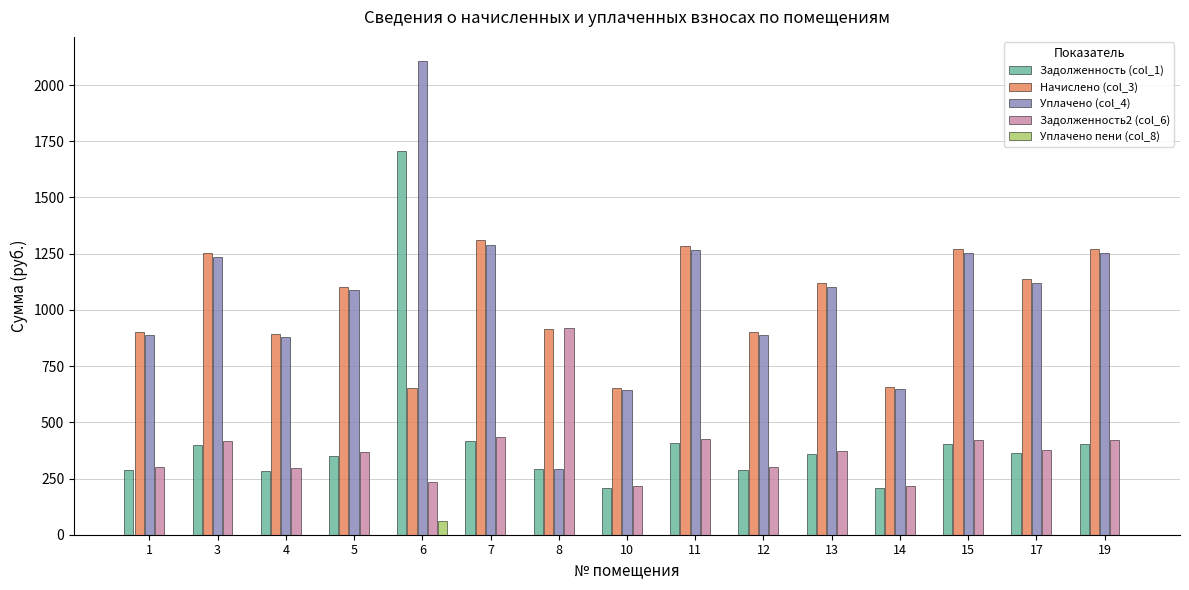

True or false: Уплачено пени (col_8) has a value of 0.0 at 15.

True